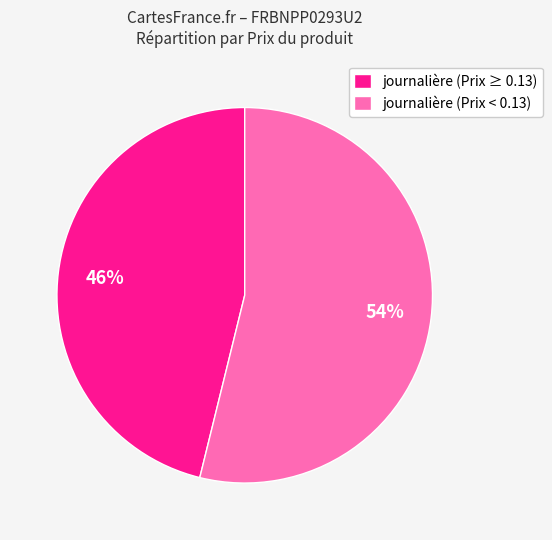

The journalière (Prix ≥ 0.13) slice represents 53% of the pie. True or false?

False